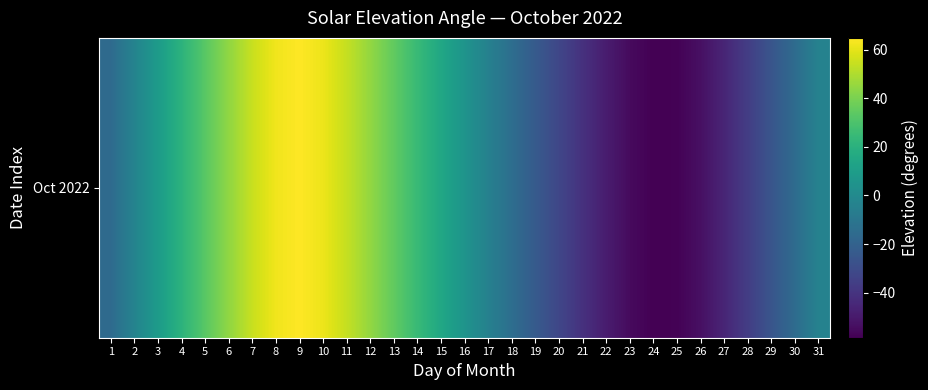

Is it true that the value at 1 is -15.9?

True